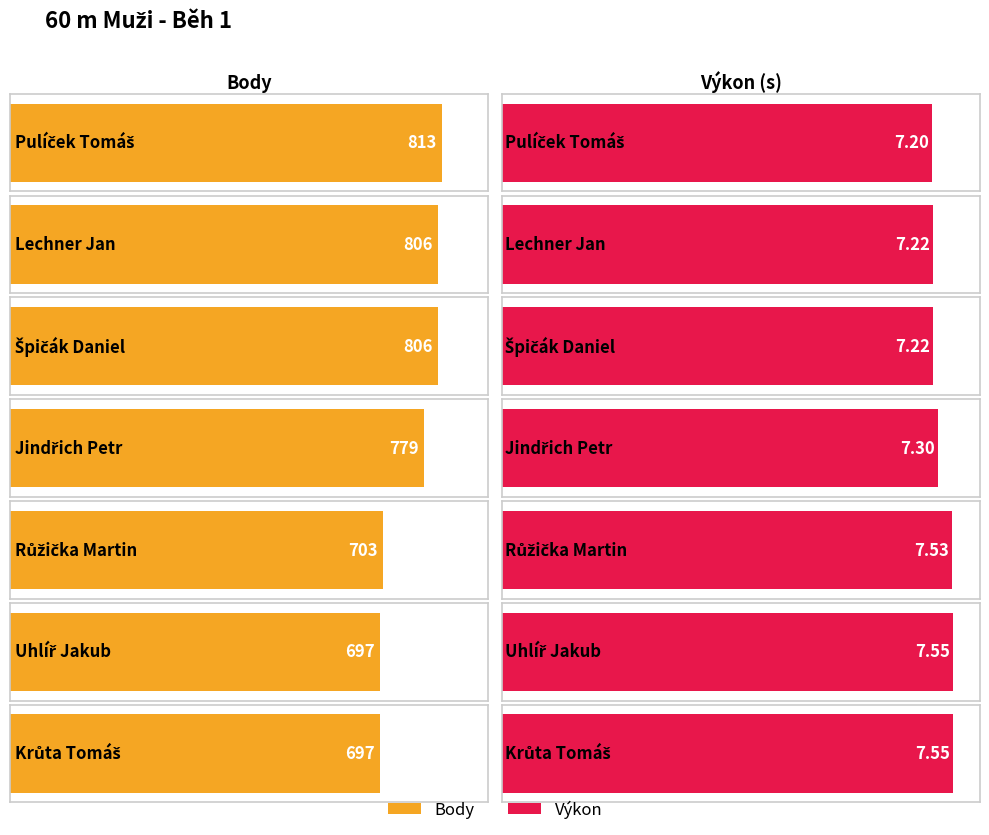

How many Výkon values are between 7 and 8?

7